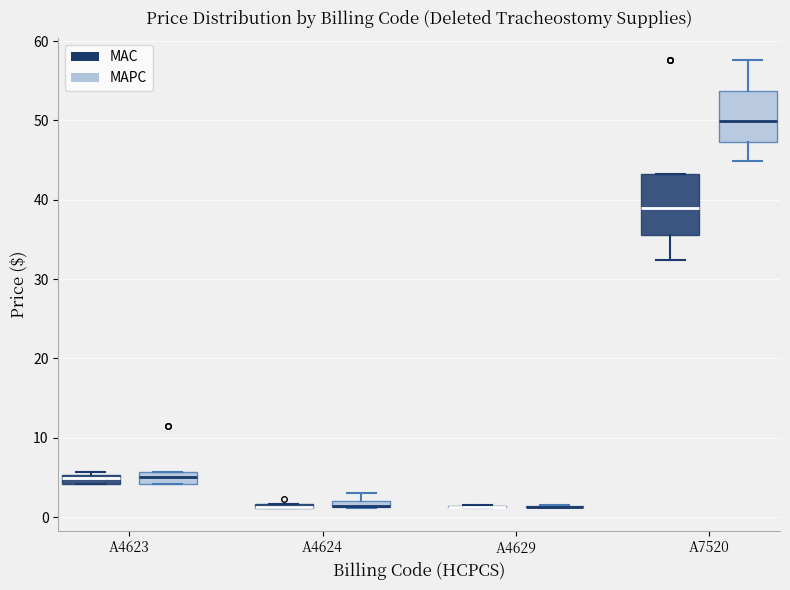

Where is the lower edge of the box for A4624 (MAC) on the y-axis? The values are not printed on the chart, so give them approximately, as read against the axis.

1